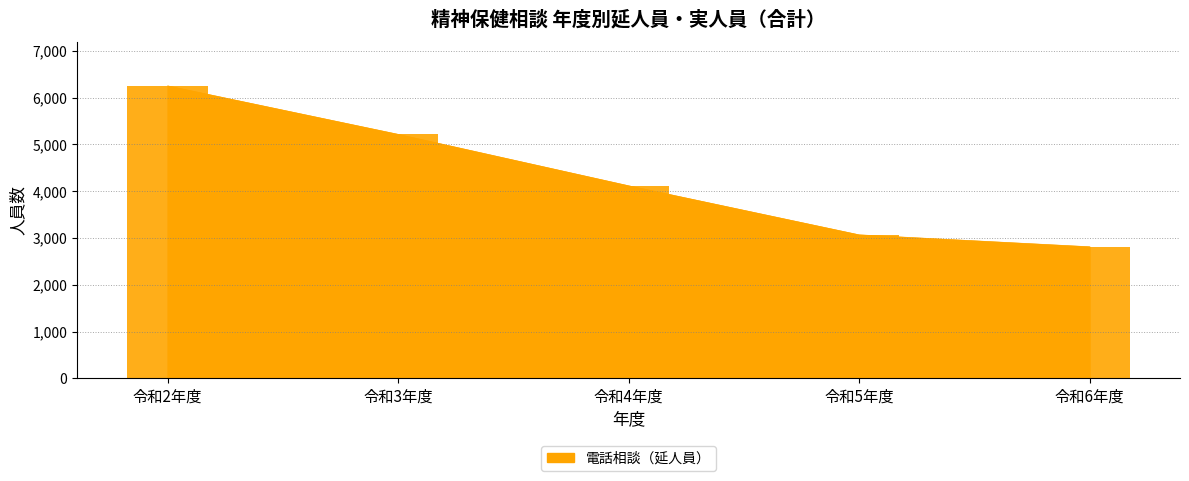

What is the label of the 5th bar from the right?

令和2年度